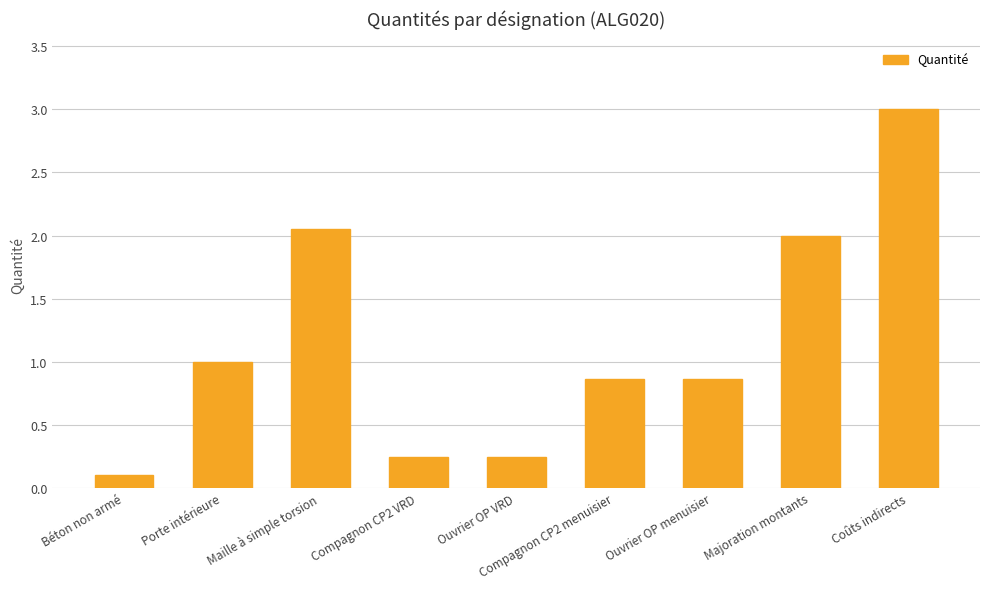

What is the label of the 9th bar from the right?

Béton non armé